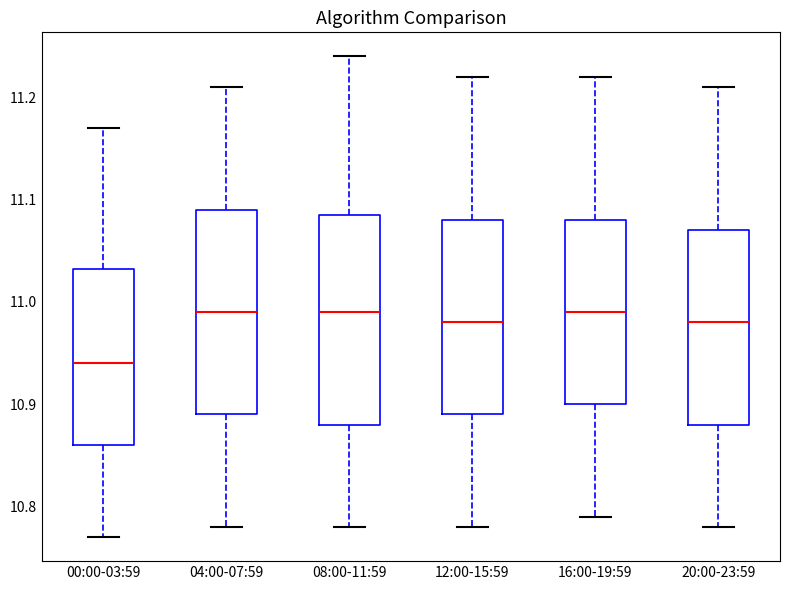

Reading left to right, transcribe this box plot: for each box, give where its median line is, the range the box spans, and where its two whiskers end, as read against the y-axis. The values are not printed on the chart, so give them approximately, as read against the axis.

00:00-03:59: median 10.94, box 10.86 to 11.03, whiskers 10.77 to 11.17
04:00-07:59: median 10.99, box 10.89 to 11.09, whiskers 10.78 to 11.21
08:00-11:59: median 10.99, box 10.88 to 11.09, whiskers 10.78 to 11.24
12:00-15:59: median 10.98, box 10.89 to 11.08, whiskers 10.78 to 11.22
16:00-19:59: median 10.99, box 10.90 to 11.08, whiskers 10.79 to 11.22
20:00-23:59: median 10.98, box 10.88 to 11.07, whiskers 10.78 to 11.21